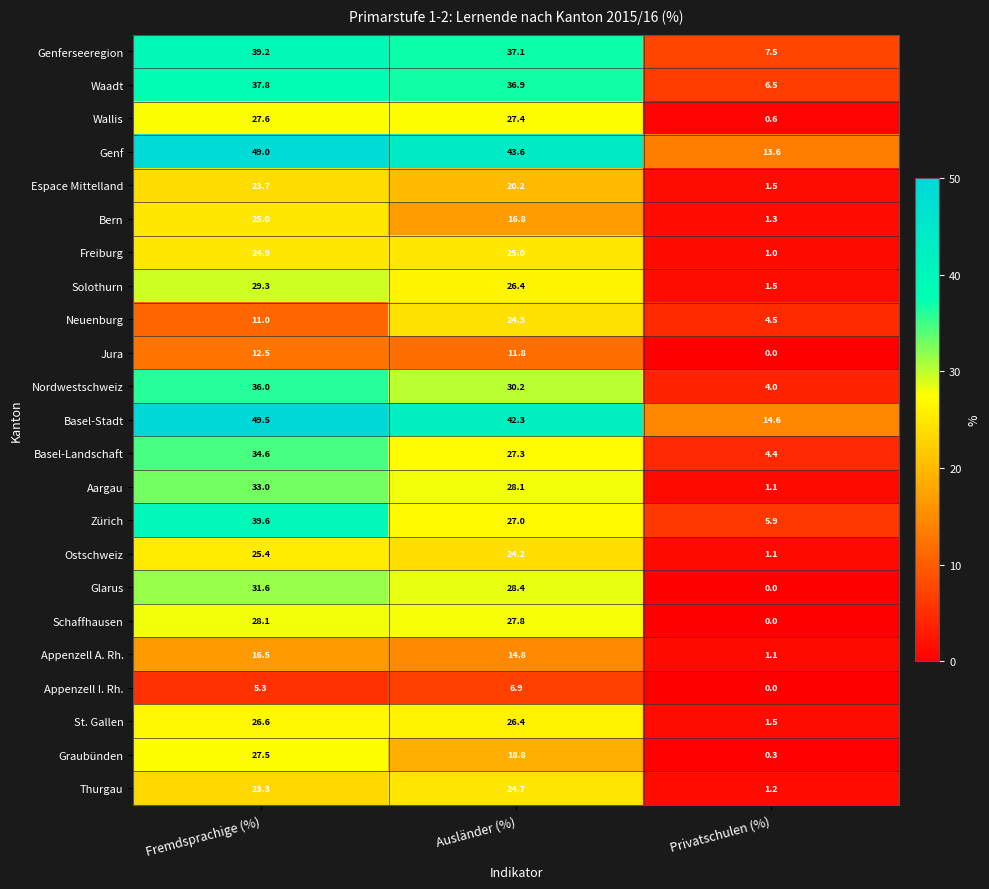

Where does the Basel-Landschaft series first go above 27?

Fremdsprachige (%)